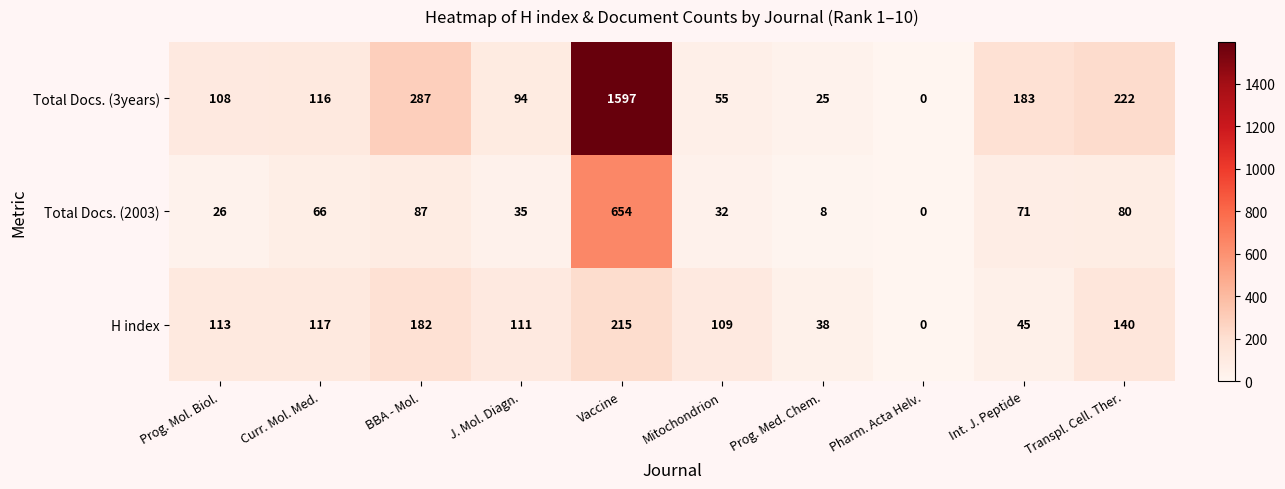

List the series in order of their peak value, lowest first.

H index, Total Docs. (2003), Total Docs. (3years)